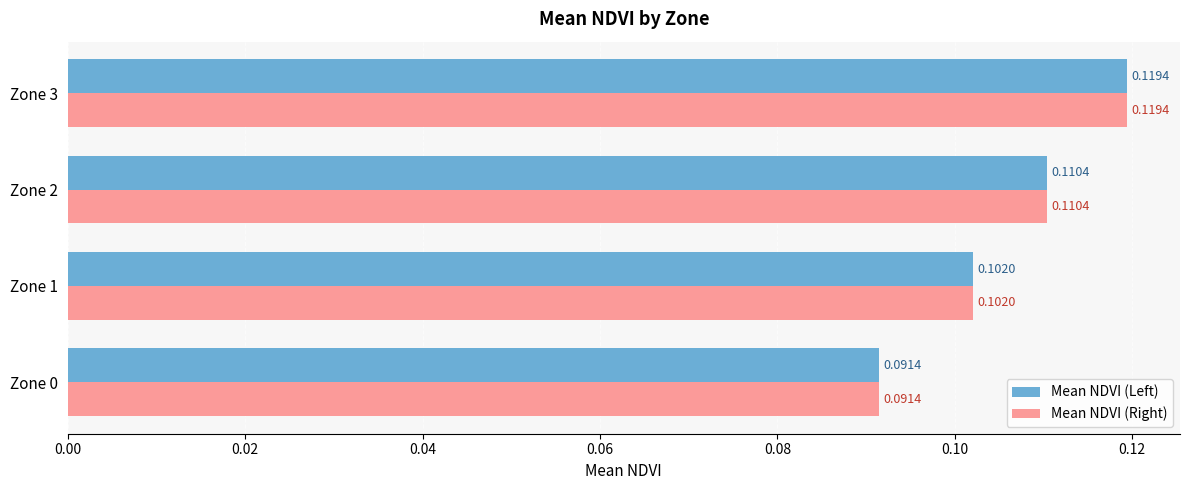

At which category is the sum across all series the highest?

Zone 3